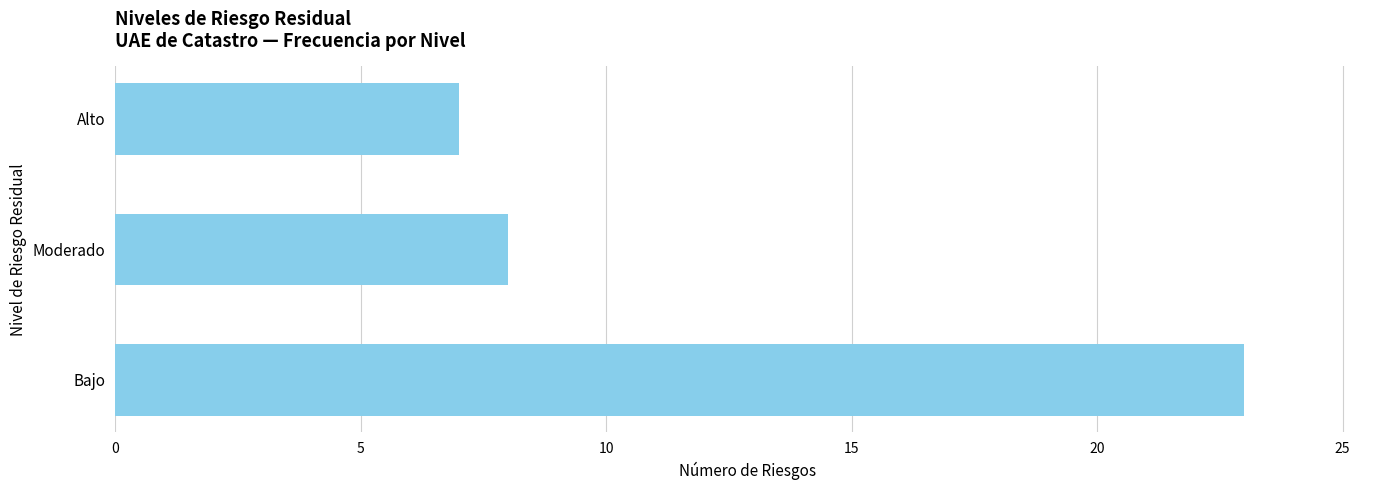

How many values are below 8?

1